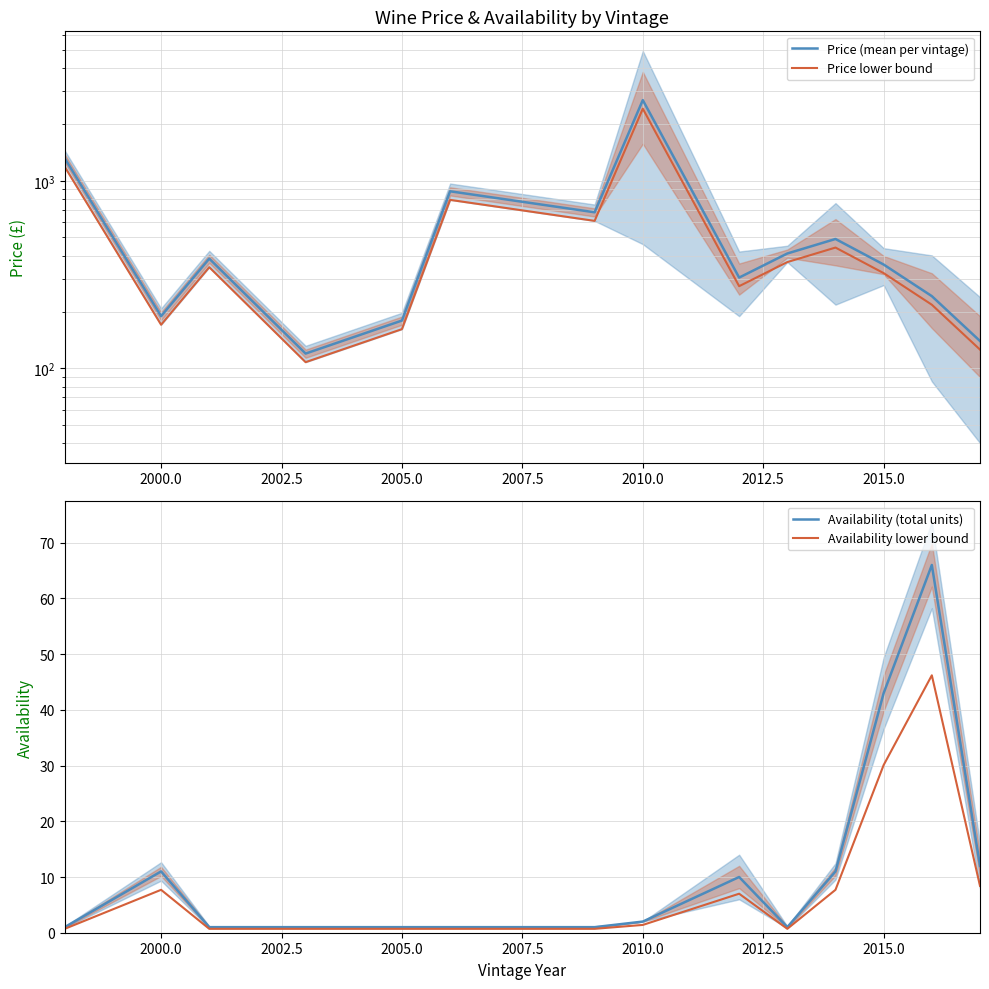

True or false: Availability lower bound has more than 2 interior local peaks.

True